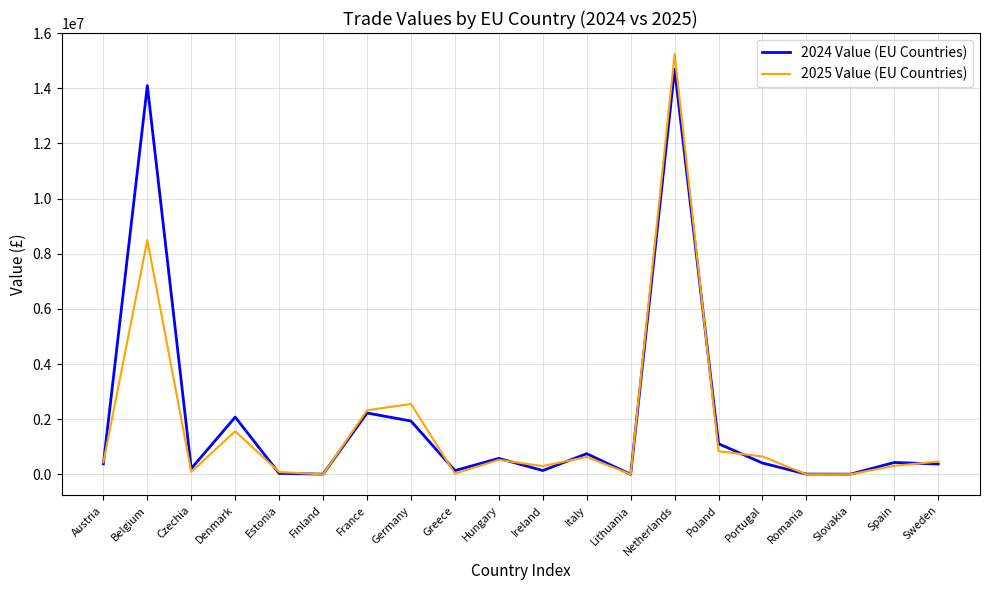

At which label does 2024 Value (EU Countries) first exceed 412431?

Belgium